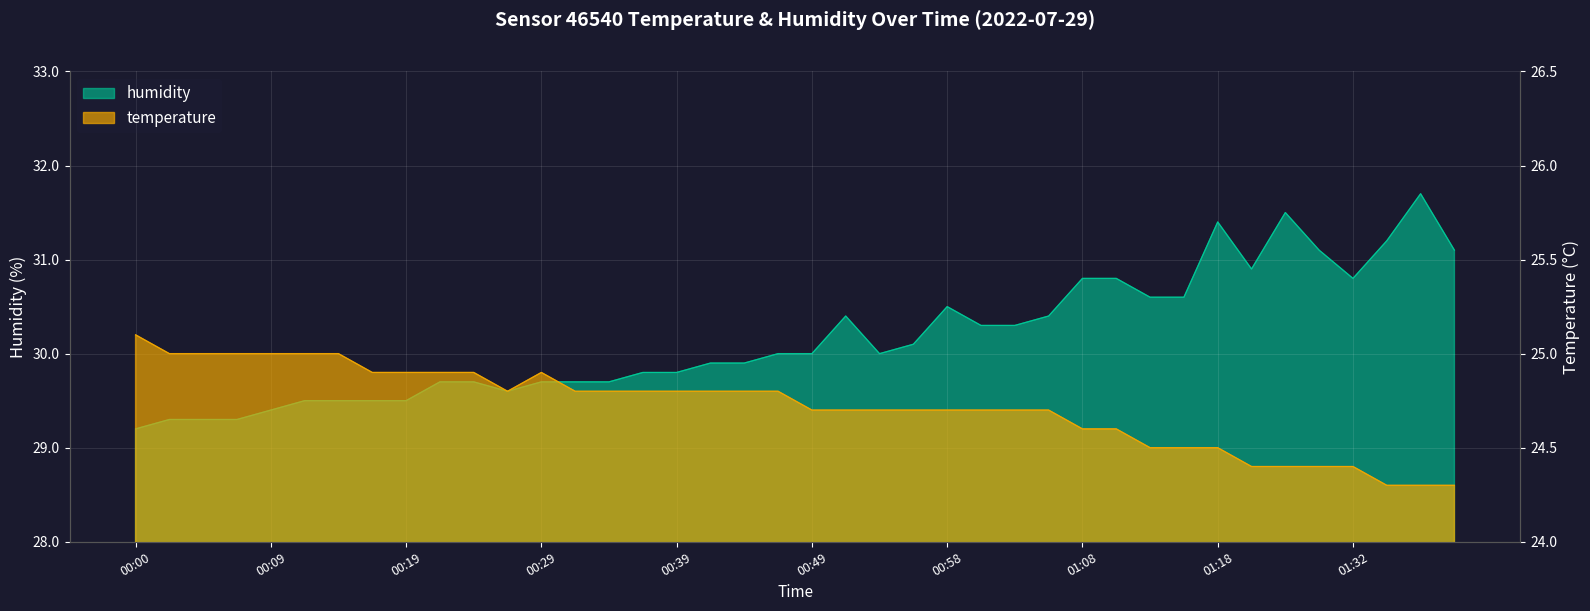

What is the spread (max minus min) of values at 01:08?

6.2